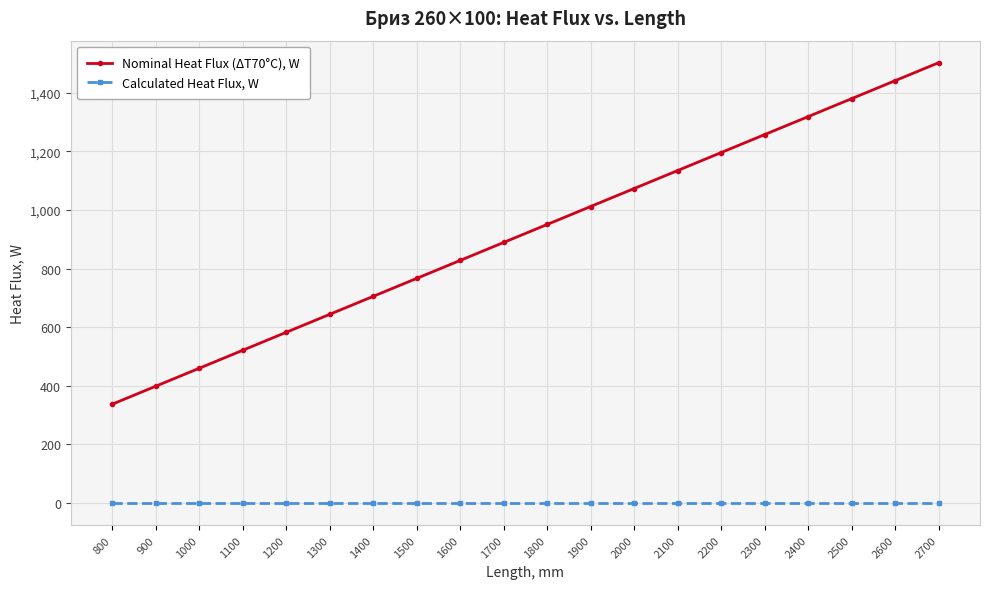

Rank the series by their average value, from lowest to highest.

Calculated Heat Flux, W, Nominal Heat Flux (ΔT70°C), W